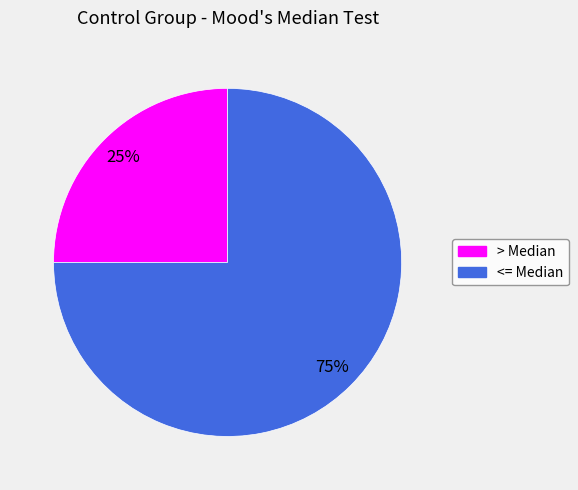

To the nearest percent, what portion does > Median represent?

25%